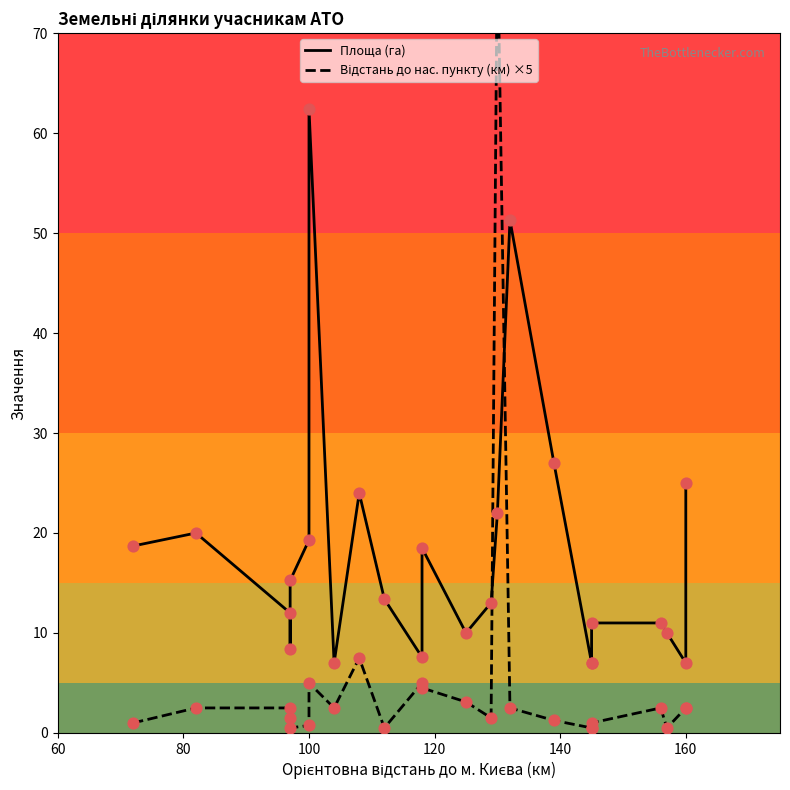

Which series has the widest spread of Y values?

Відстань до нас. пункту (км) ×5